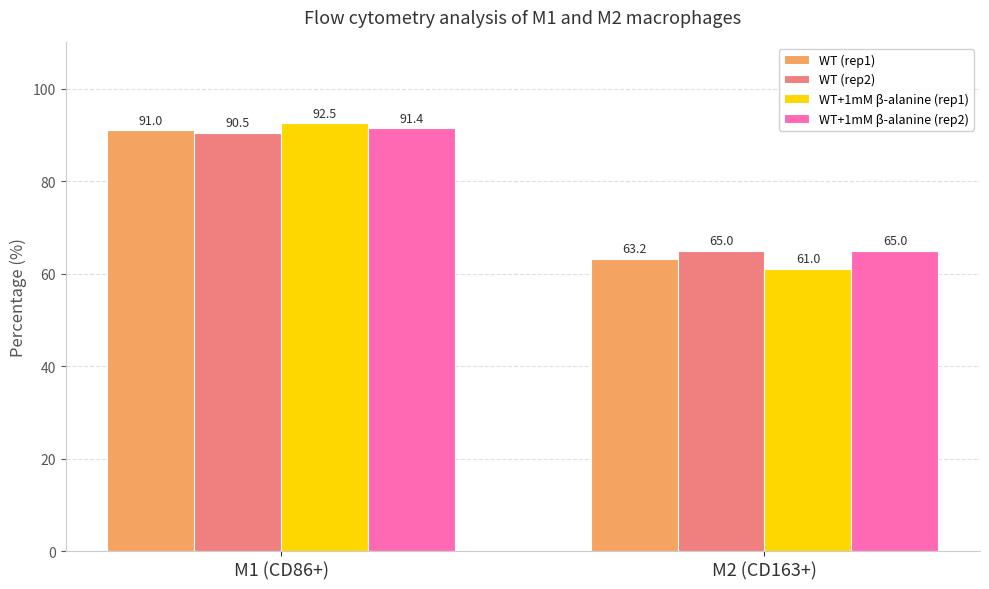

What is the sum of all WT (rep2) values?

155.5